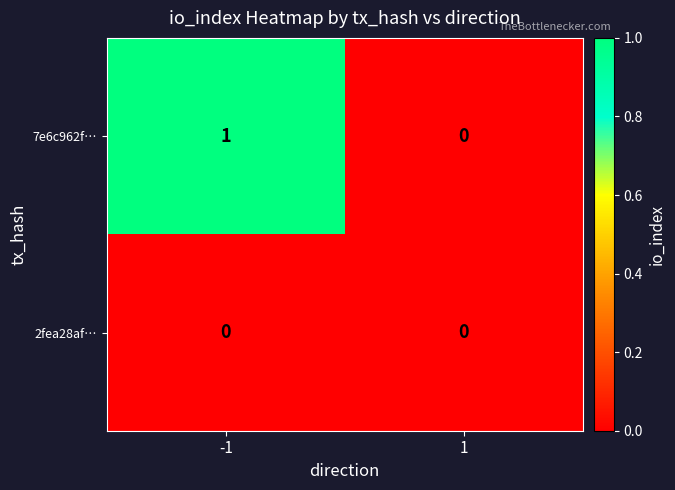

How many categories are shown in the chart?

2